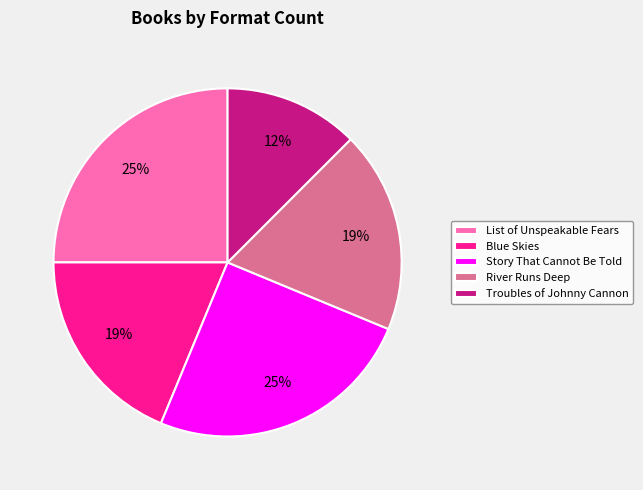

To the nearest percent, what portion does Blue Skies represent?

19%